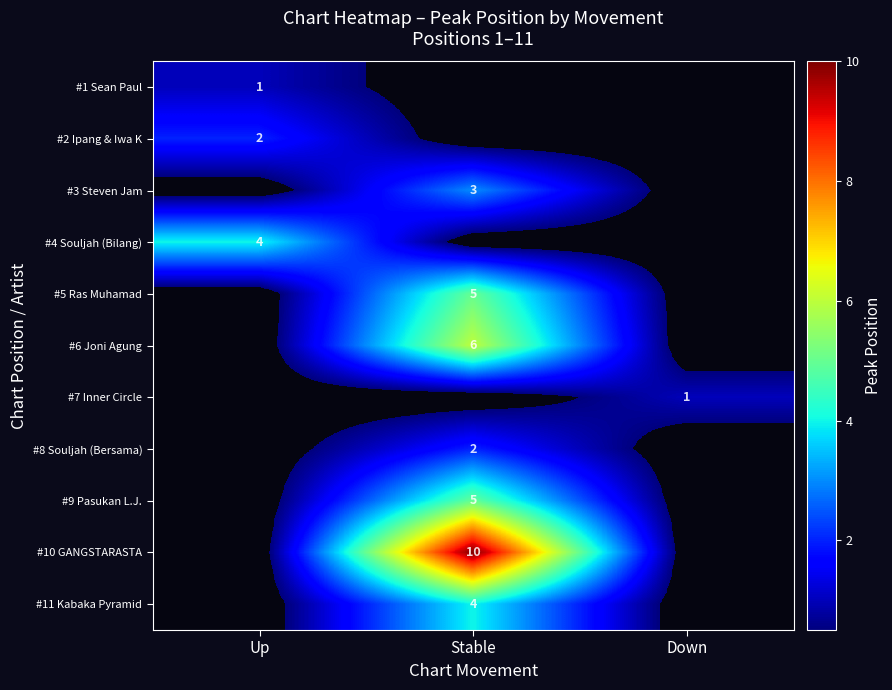

Is it true that #2 Ipang & Iwa K equals 3 at Up?

False